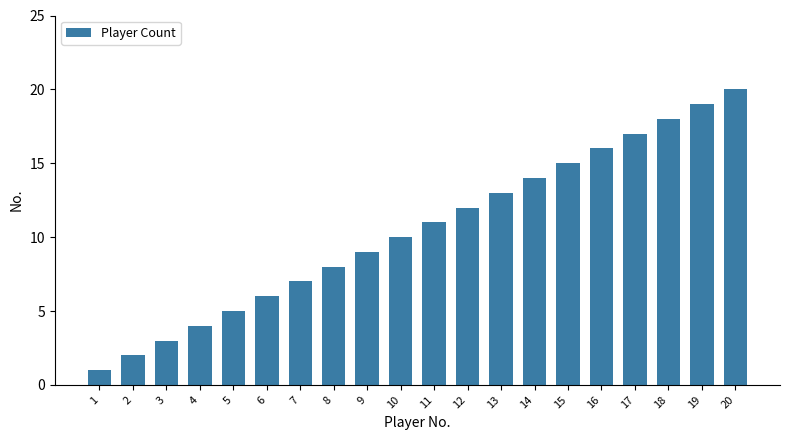

What is the minimum value shown in the chart?

1